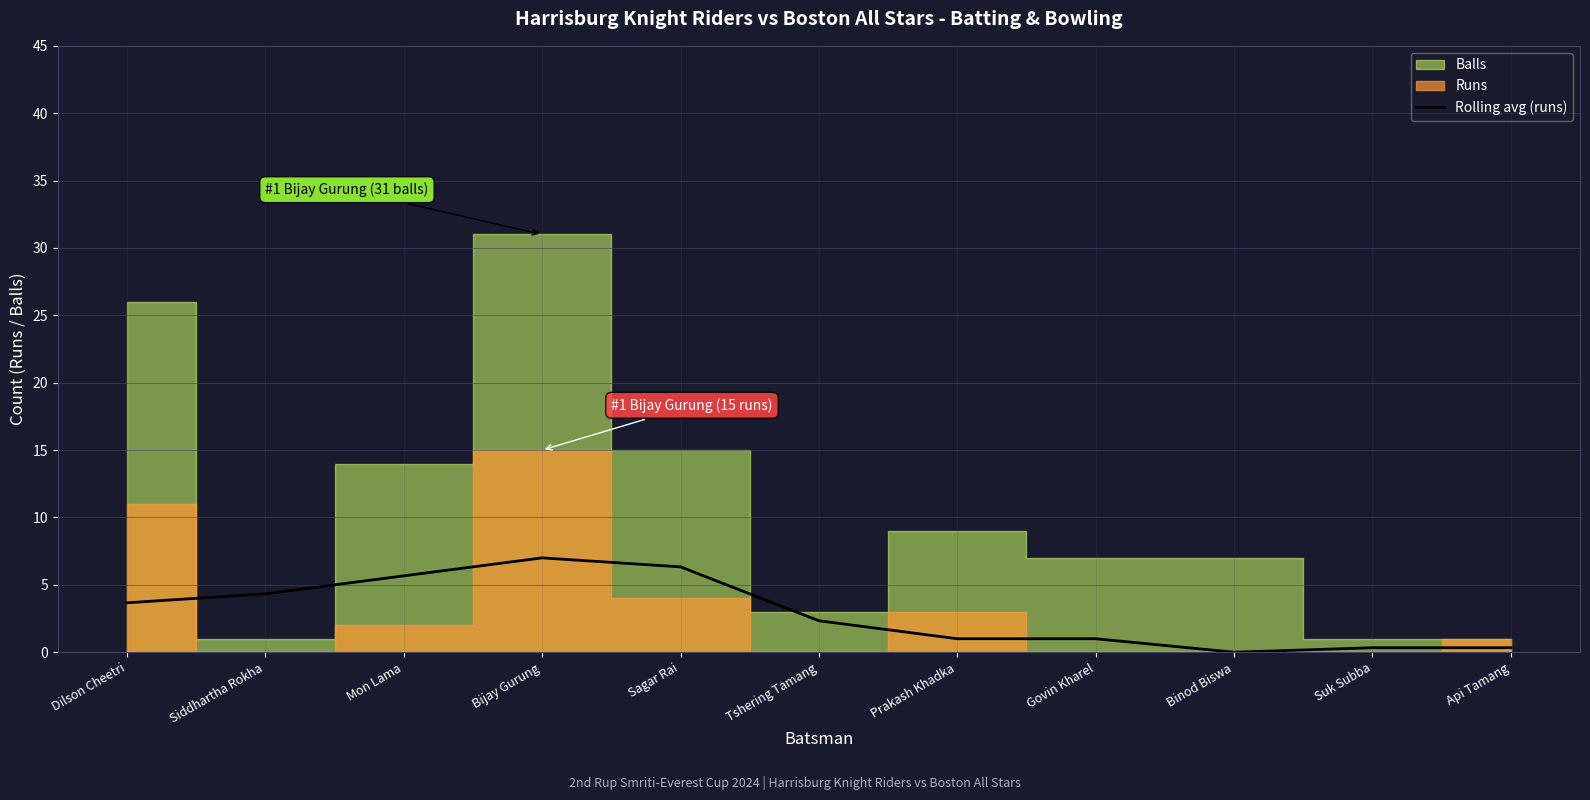

The value at Api Tamang is 0.2. True or false?

False